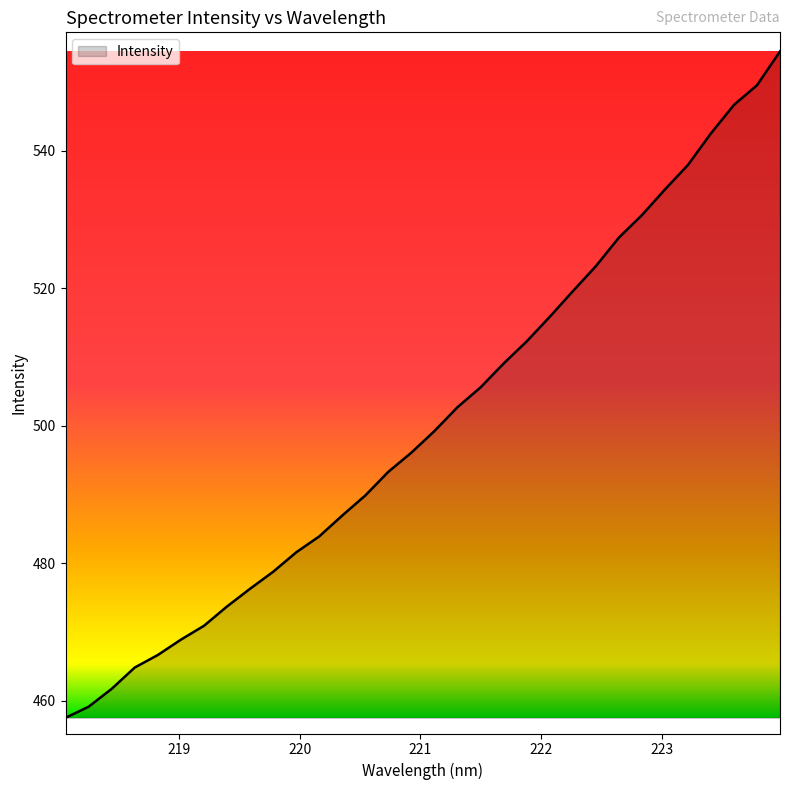

What is the difference between the maximum and minimum values?

96.9